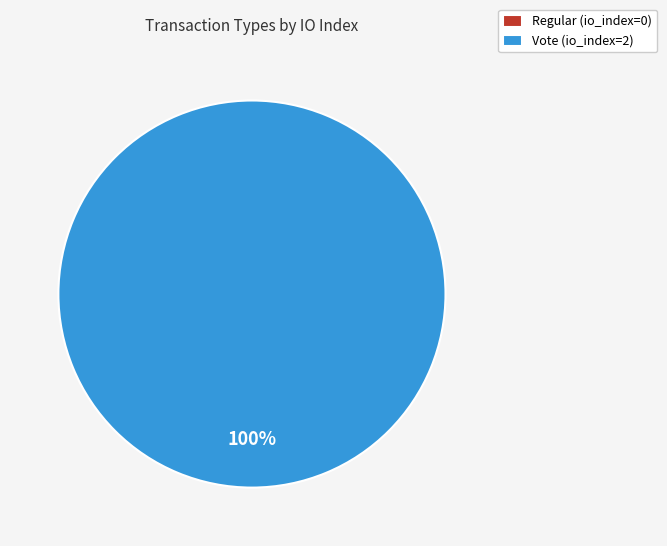

Is it true that Regular is 7% of the pie?

False